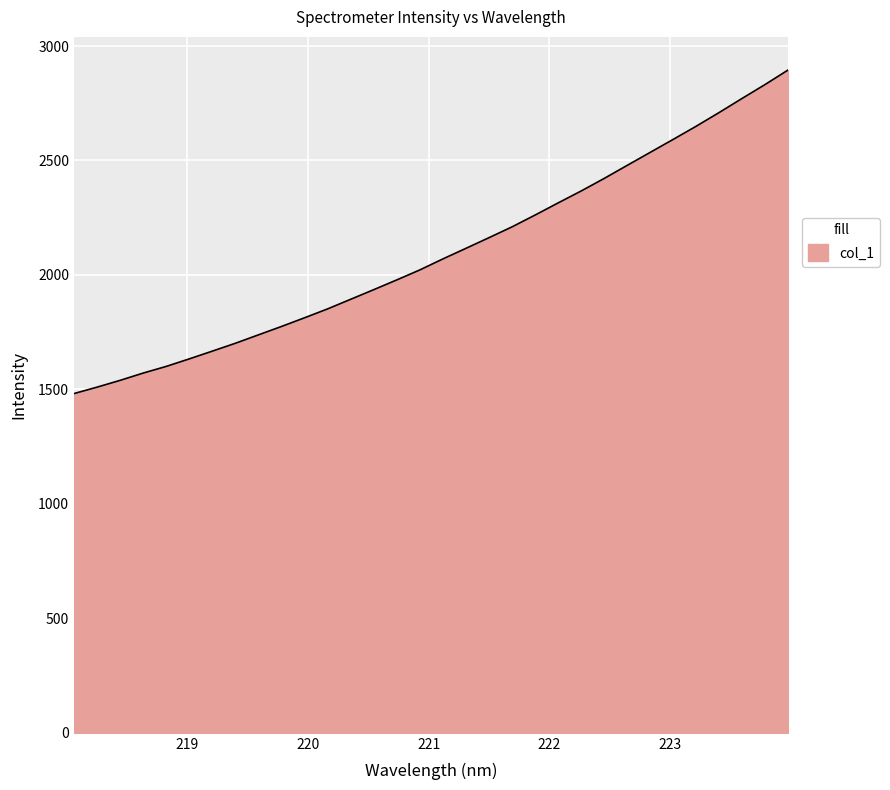

What is the maximum value shown in the chart?

2895.1